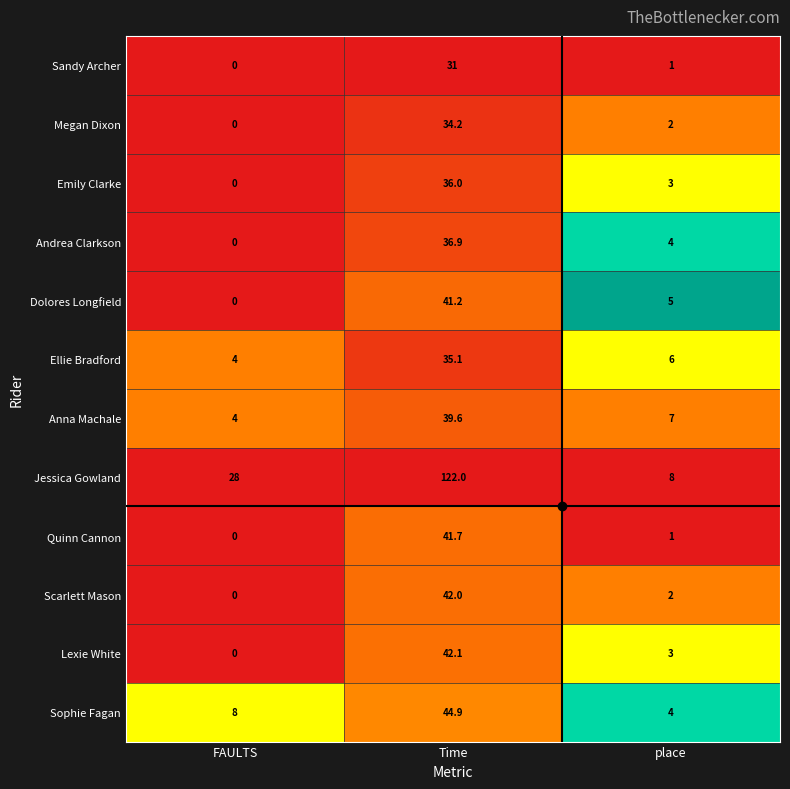

Count the number of data series in this chart.

12